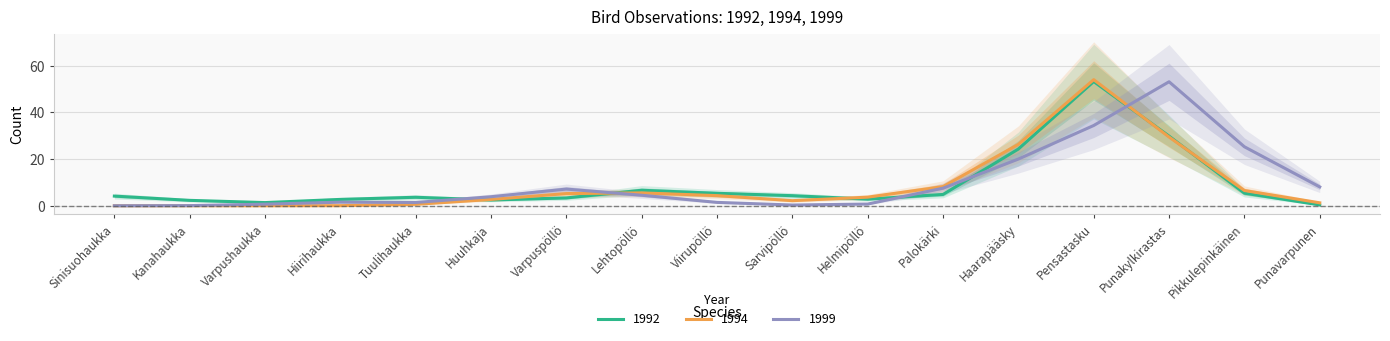

What are all the series names shown in the legend?

1992, 1994, 1999